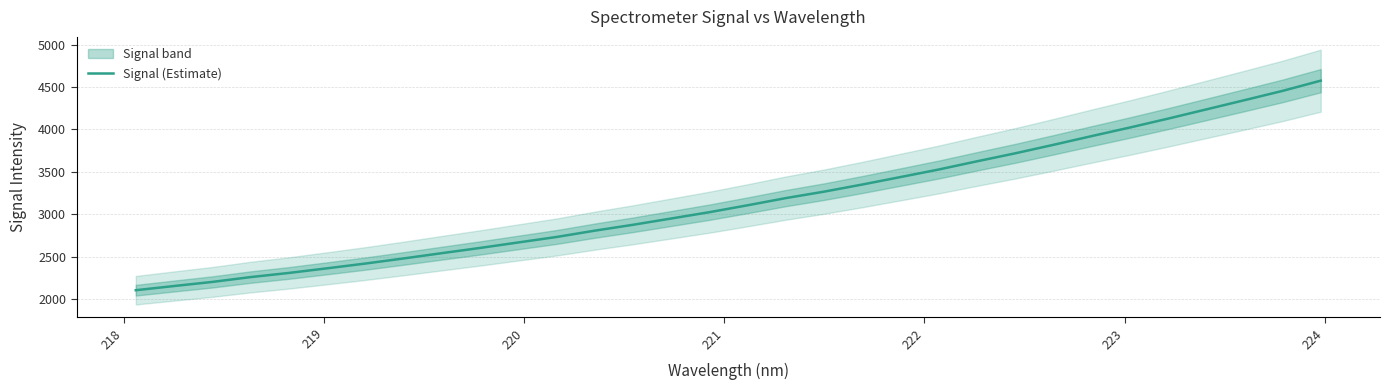

True or false: the data shows 1087.8 at 14.

False